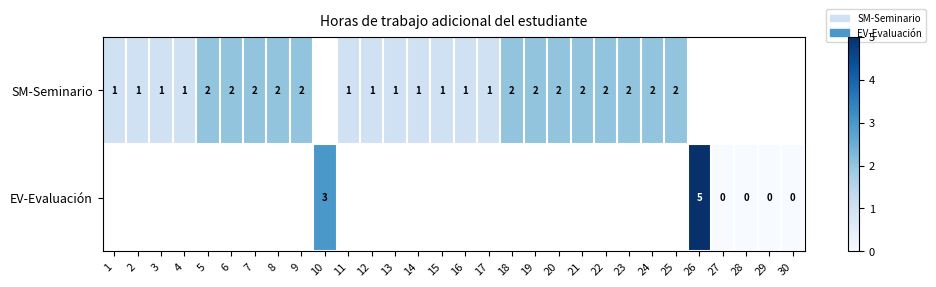

Is the value of SM-Seminario at 7 greater than the value of EV-Evaluación at 26?

No